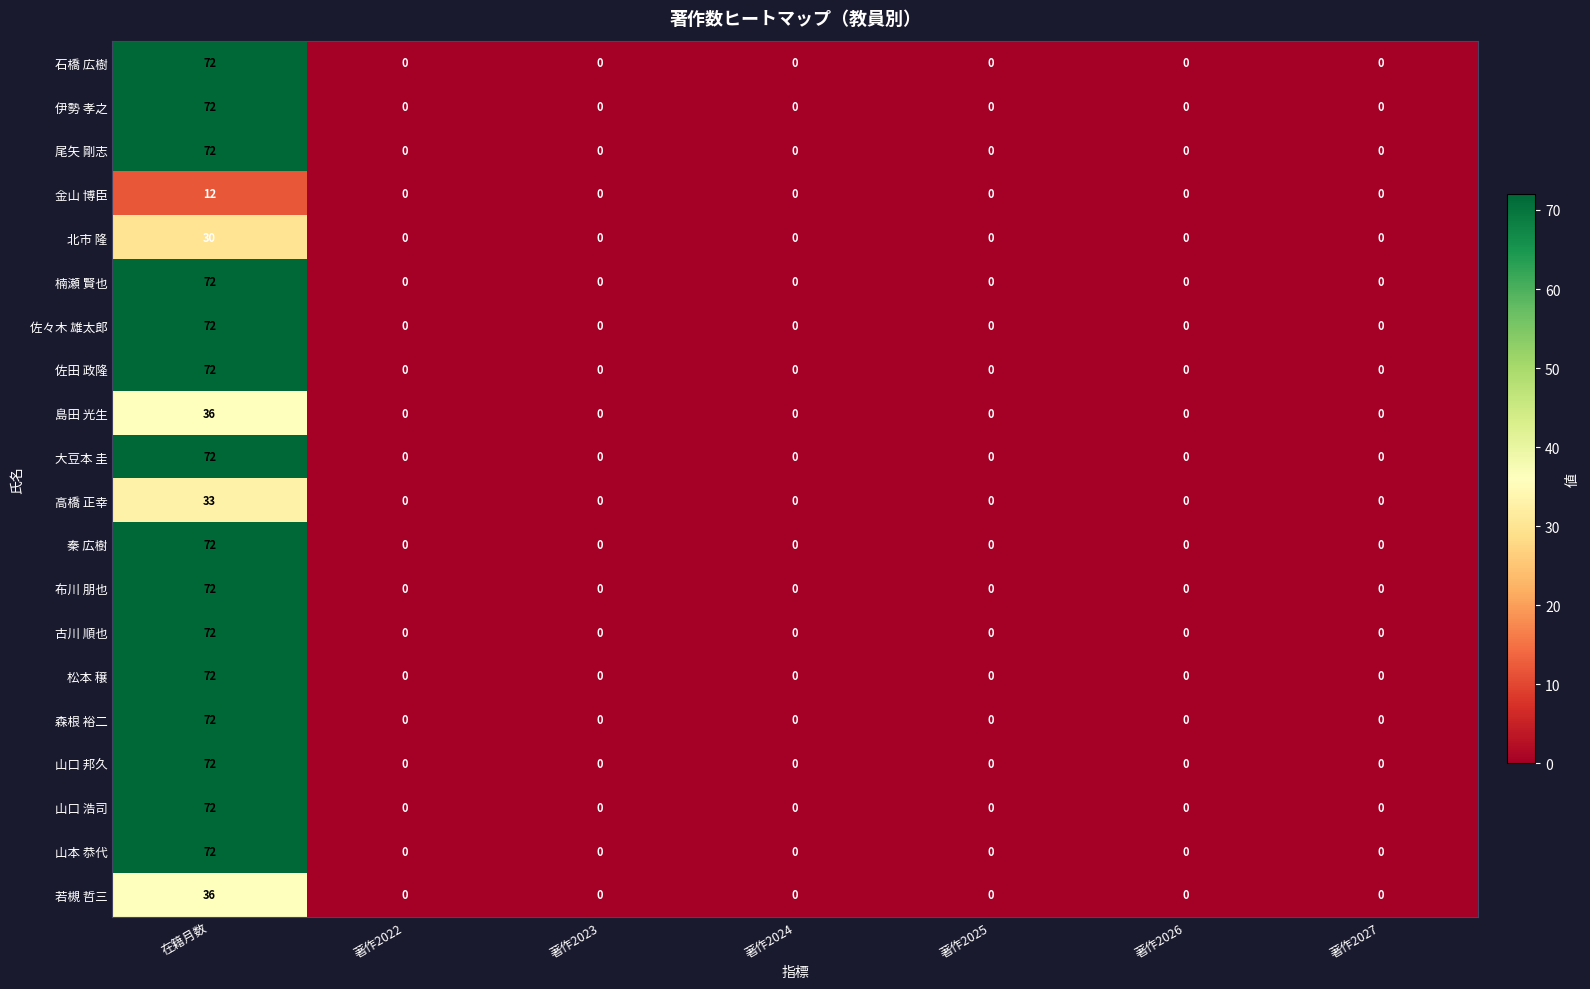

What is the greatest value displayed?

72